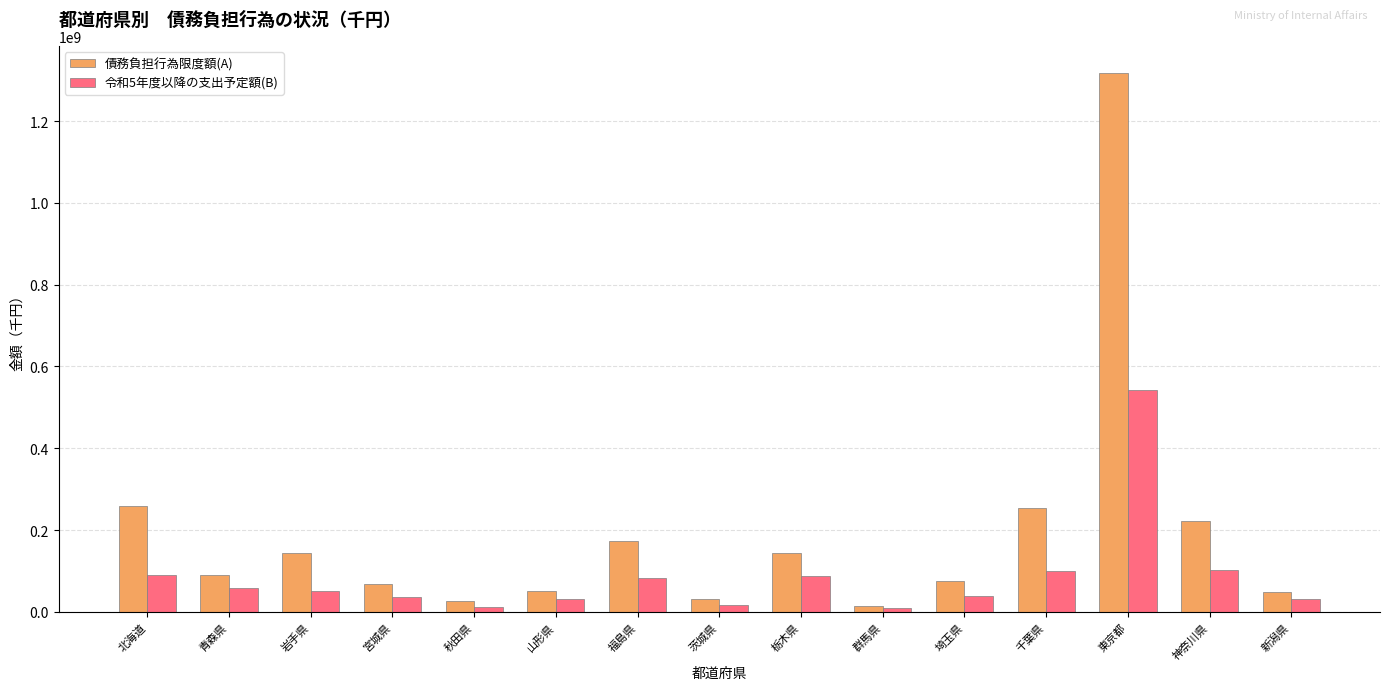

At 福島県, list the series in order from smallest to largest.

令和5年度以降の支出予定額(B), 債務負担行為限度額(A)